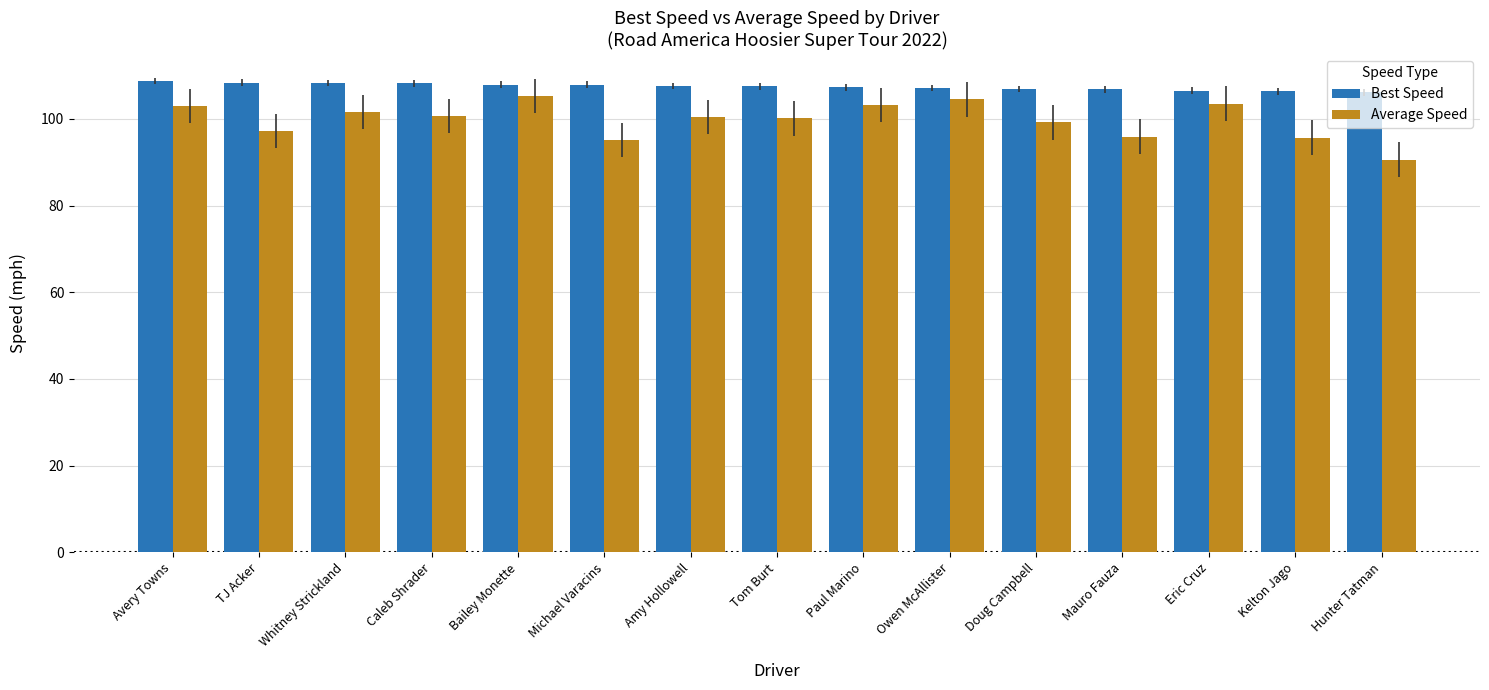

Which series has the largest total across all categories?

Best Speed